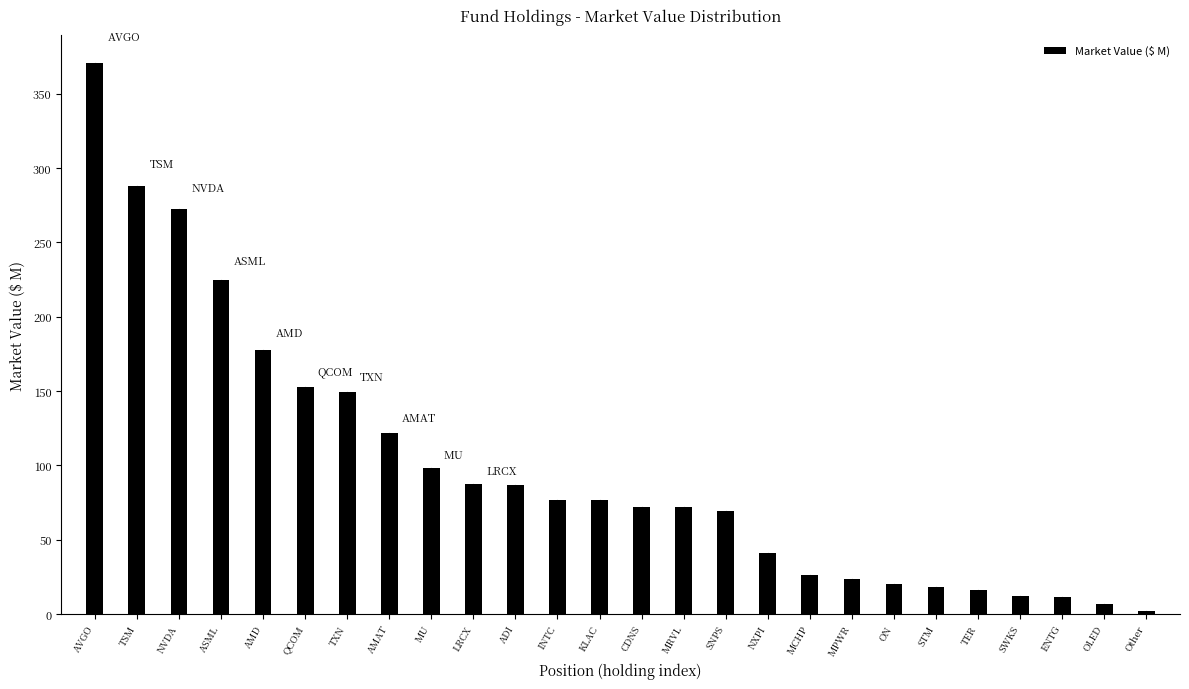

What is the ratio of the value at MRVL to the value at TSM?

0.3